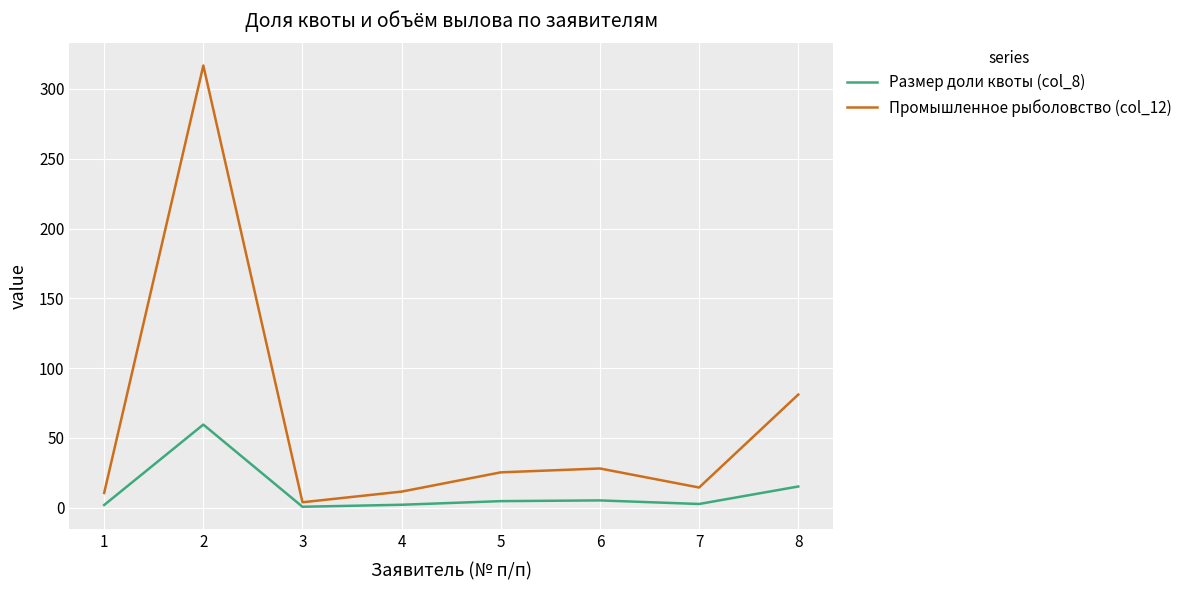

What is the difference between the highest and lowest values at 8?

65.8